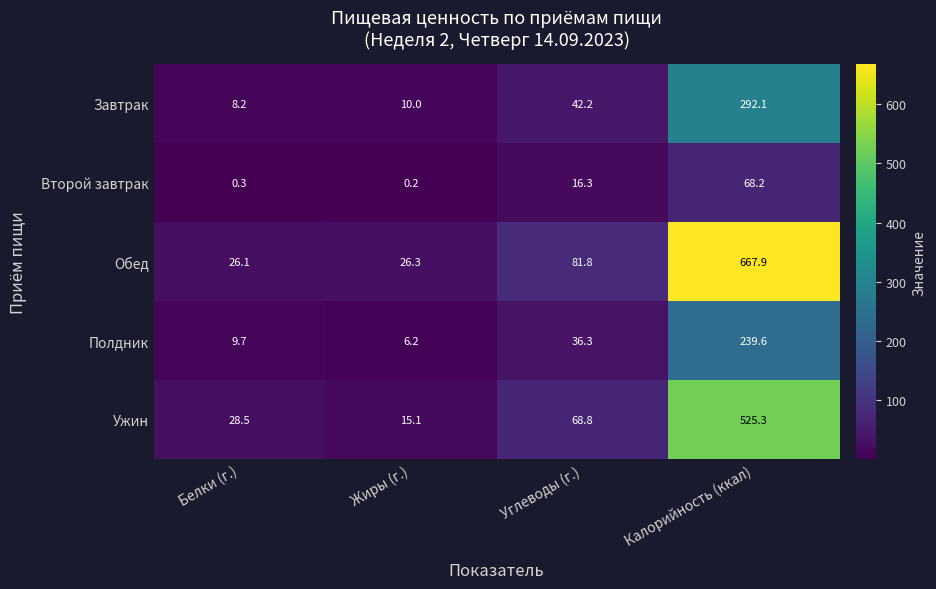

What is the difference between the second highest and minimum values in the Ужин series?

53.7